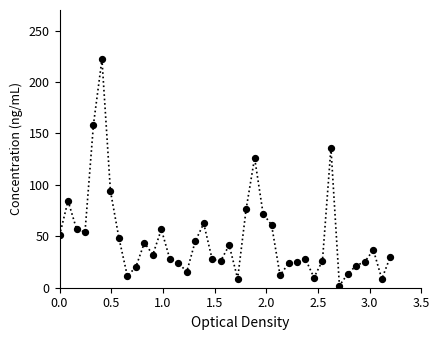

What is the greatest value displayed?

222.0